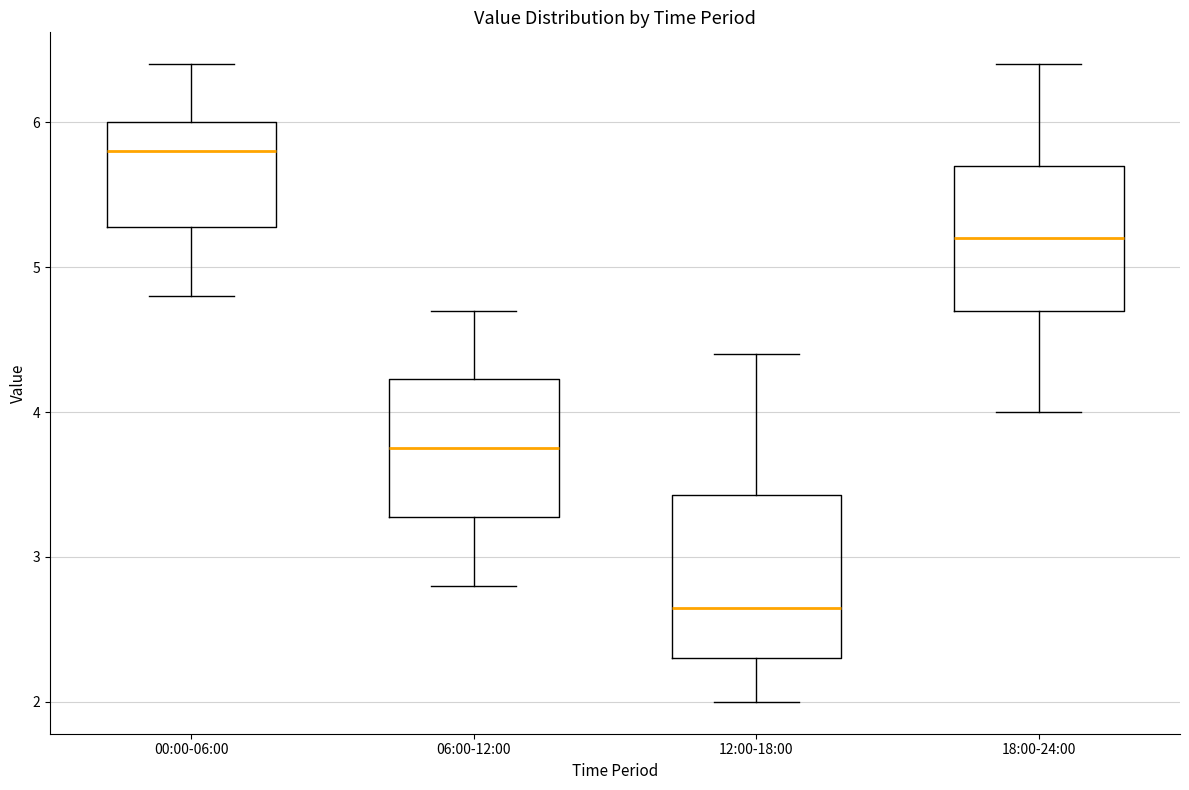

Reading left to right, transcribe this box plot: for each box, give where its median line is, the range the box spans, and where its two whiskers end, as read against the y-axis. The values are not printed on the chart, so give them approximately, as read against the axis.

00:00-06:00: median 5.8, box 5.3 to 6.0, whiskers 4.8 to 6.4
06:00-12:00: median 3.8, box 3.3 to 4.2, whiskers 2.8 to 4.7
12:00-18:00: median 2.7, box 2.3 to 3.4, whiskers 2.0 to 4.4
18:00-24:00: median 5.2, box 4.7 to 5.7, whiskers 4.0 to 6.4